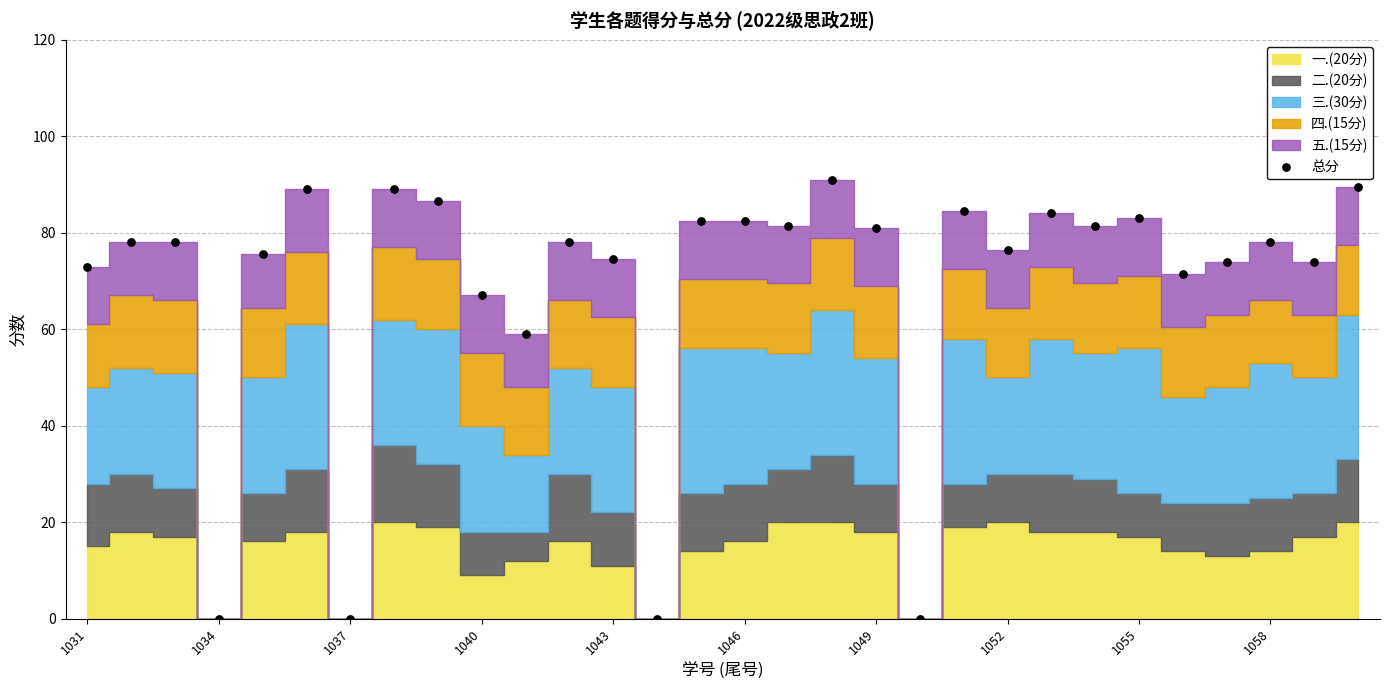

What is the range of Y values (max minus min)?

91.0